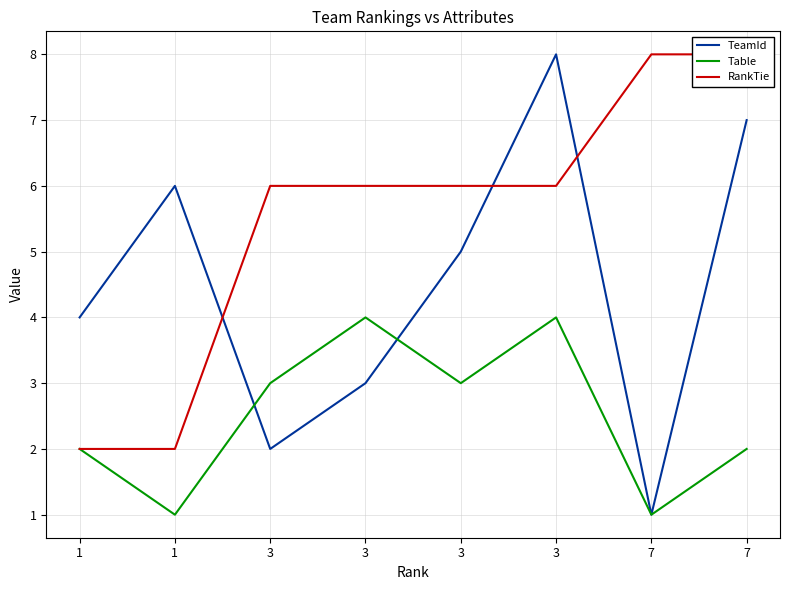

How many lines are shown in the chart?

3